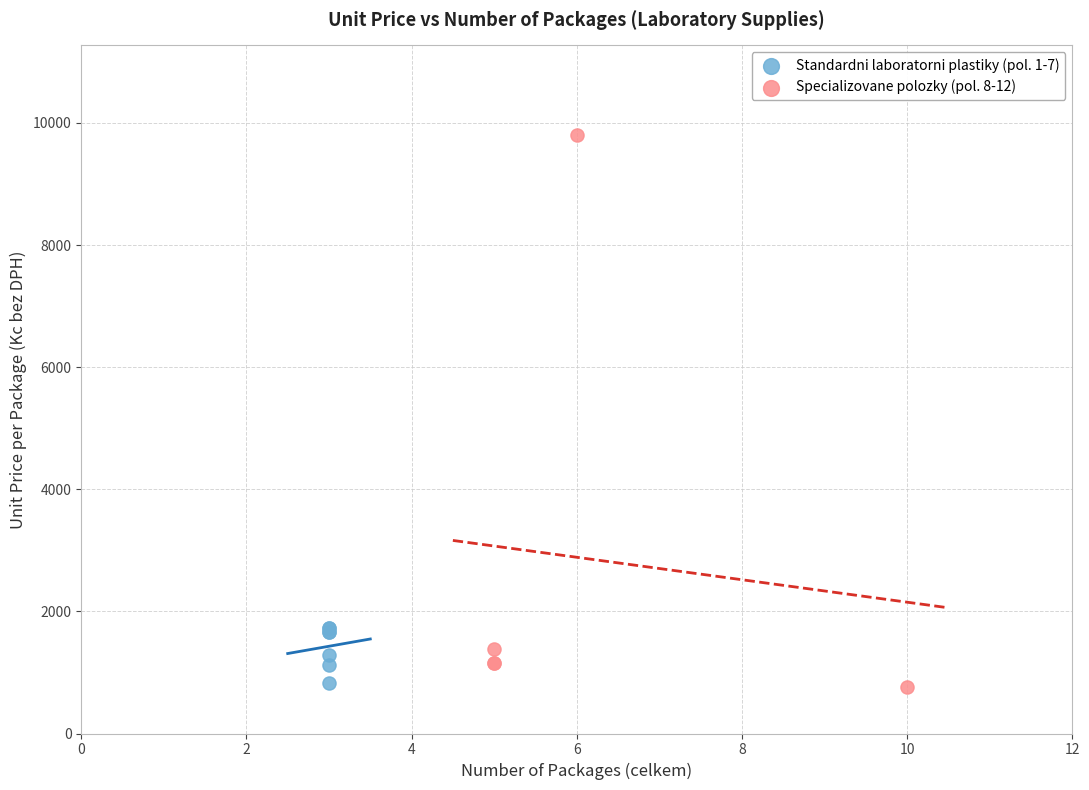

Which series has the largest Y range (max minus min)?

Specializovane polozky (pol. 8-12)